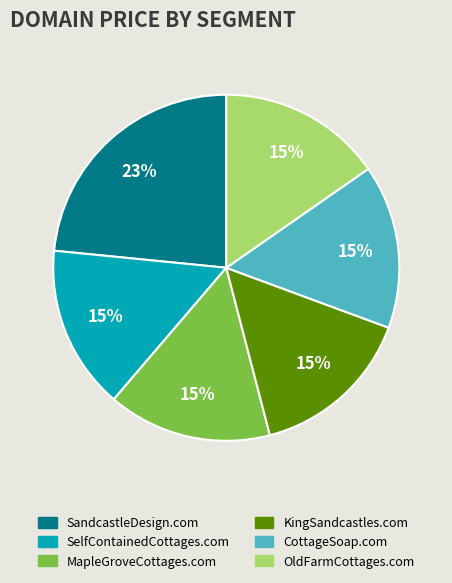

Is the sum of OldFarmCottages.com and SelfContainedCottages.com greater than half?

No